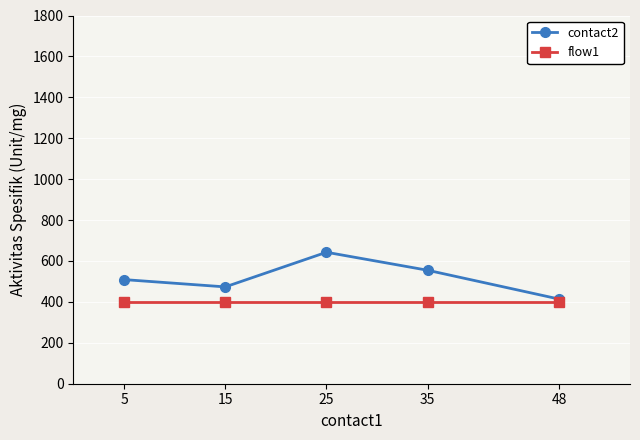

True or false: contact2 has more than 1 interior local peaks.

False